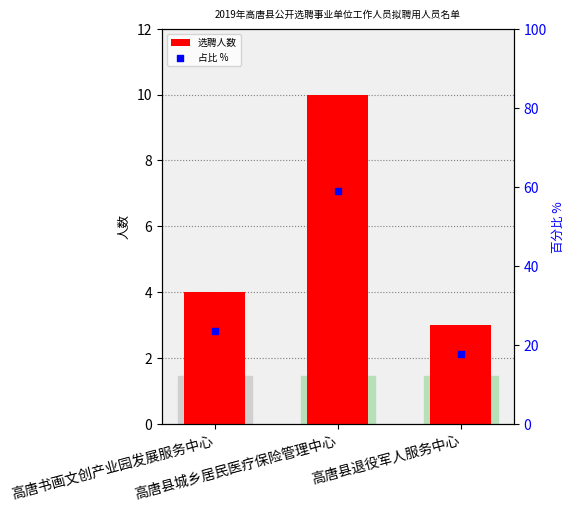

What is the total value across all series at 高唐书画文创产业园发展服务中心?

27.5